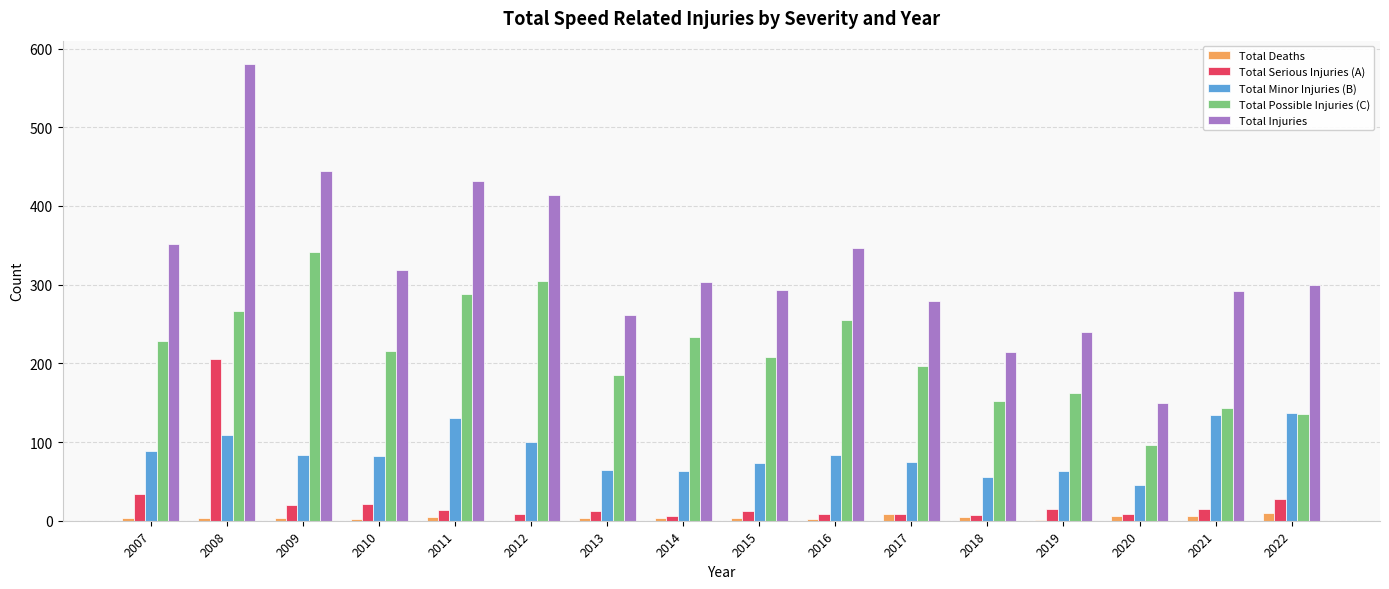

Where does the Total Serious Injuries (A) series first go above 14?

2007